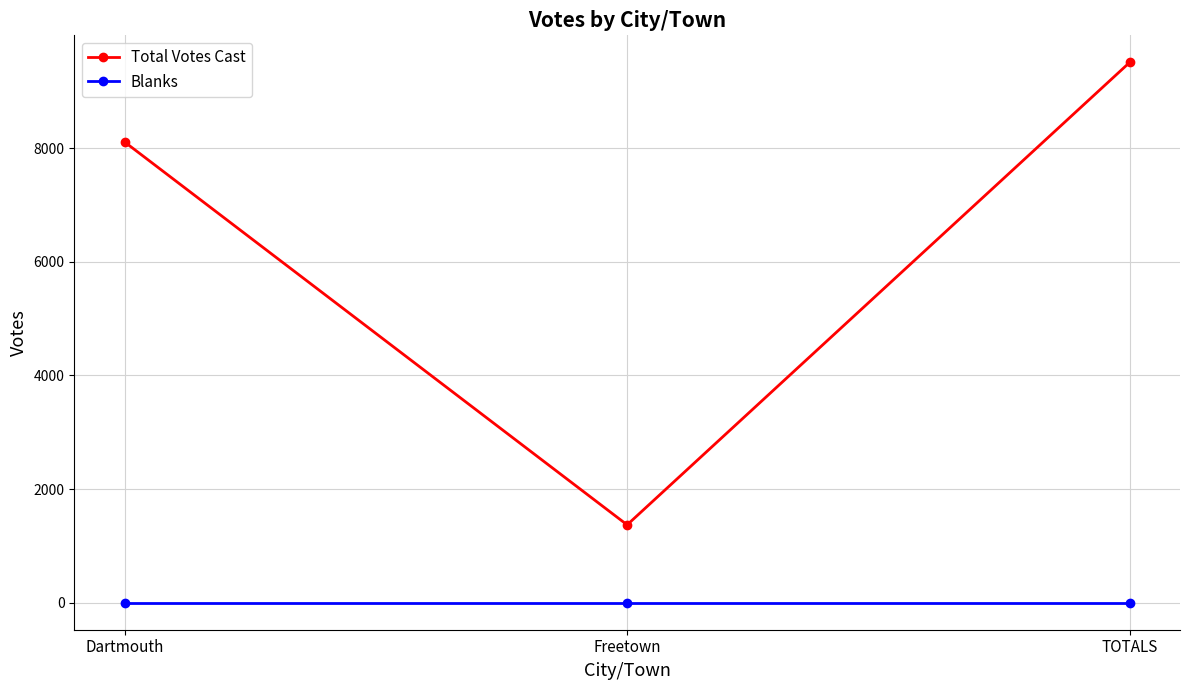

What is the label of the 1st point from the left?

Dartmouth